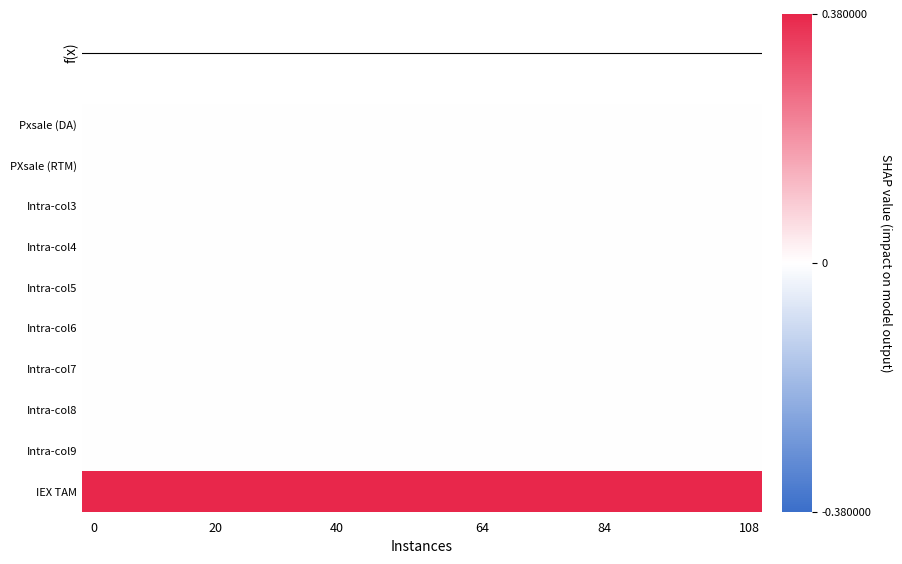

List the series in order of their peak value, lowest first.

Pxsale (DA), PXsale (RTM), Intra-col3, Intra-col4, Intra-col5, Intra-col6, Intra-col7, Intra-col8, Intra-col9, f(x), IEX TAM